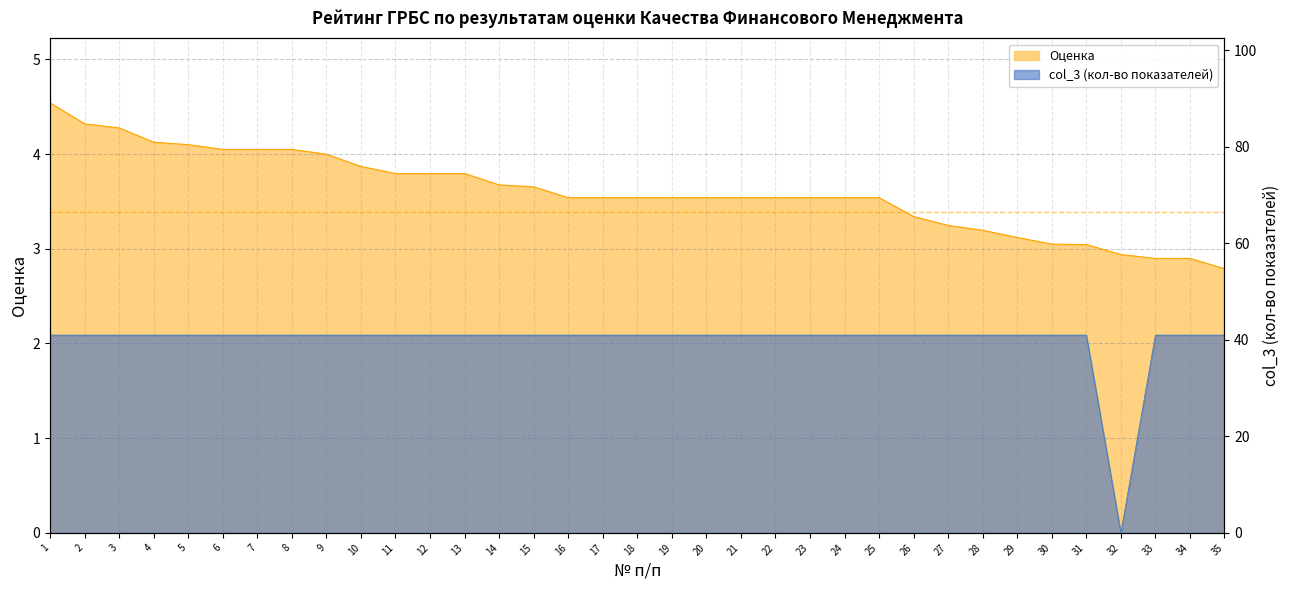

How many positive values does the col_3 series have?

34